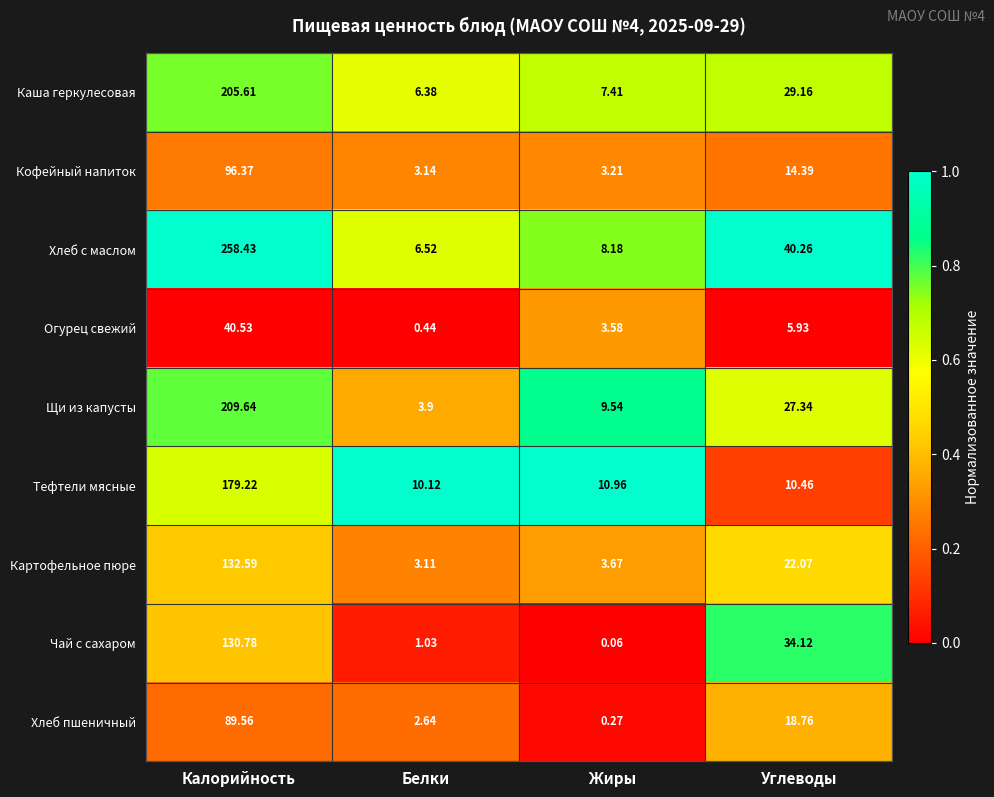

Which series has the largest range (max minus min)?

Хлеб с маслом